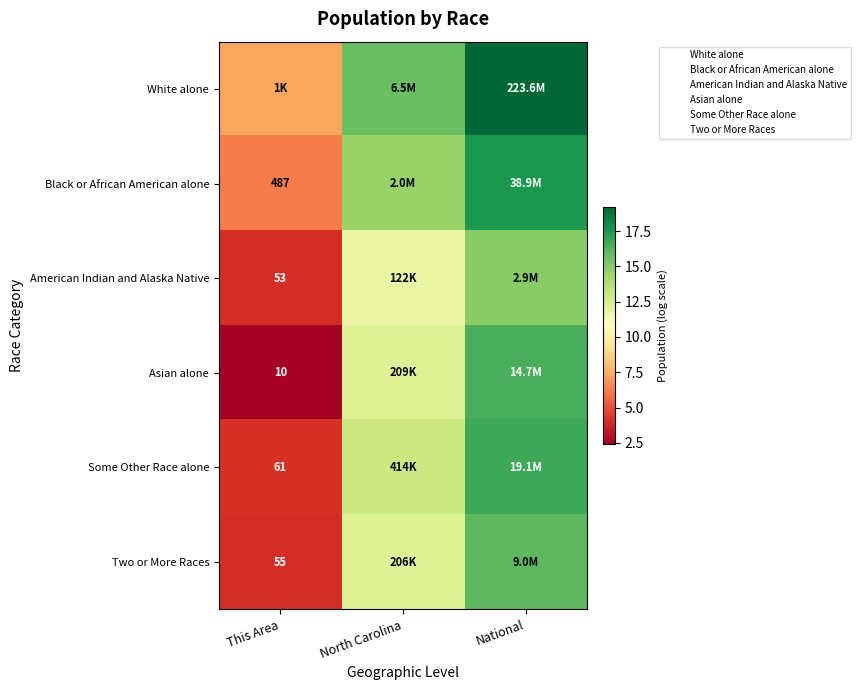

What is the spread (max minus min) of values at North Carolina?

4.0